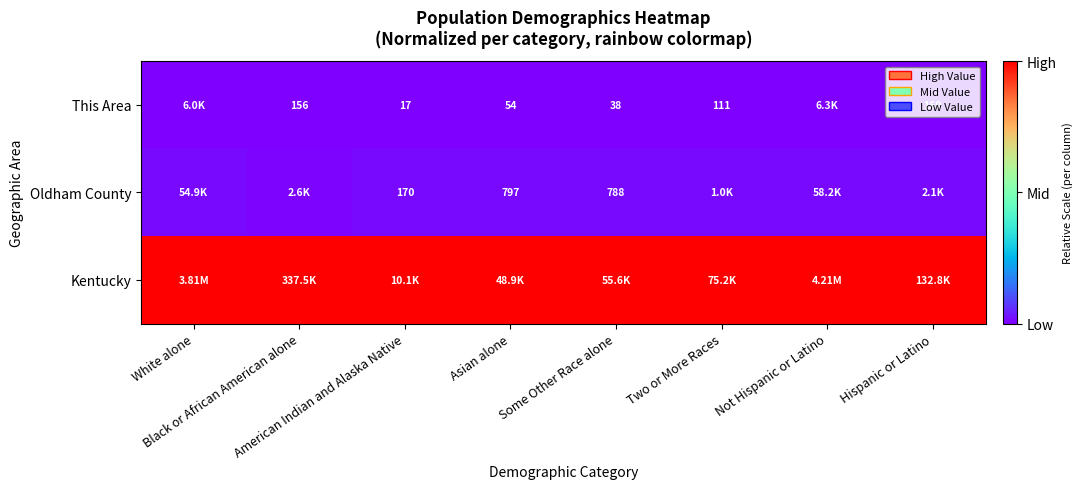

Rank the series at Black or African American alone from highest to lowest value.

Kentucky, Oldham County, This Area